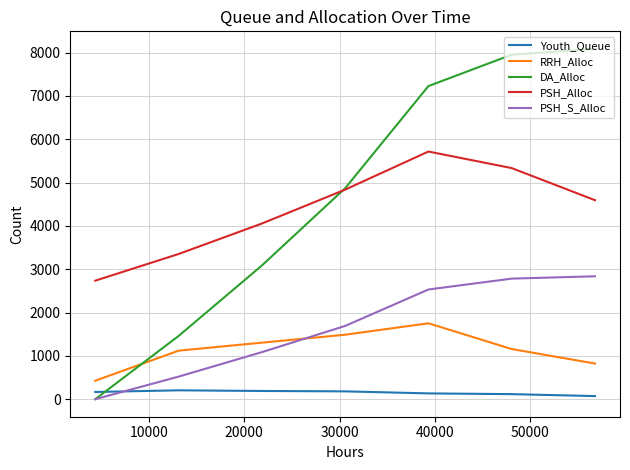

Which series has the largest range (max minus min)?

DA_Alloc